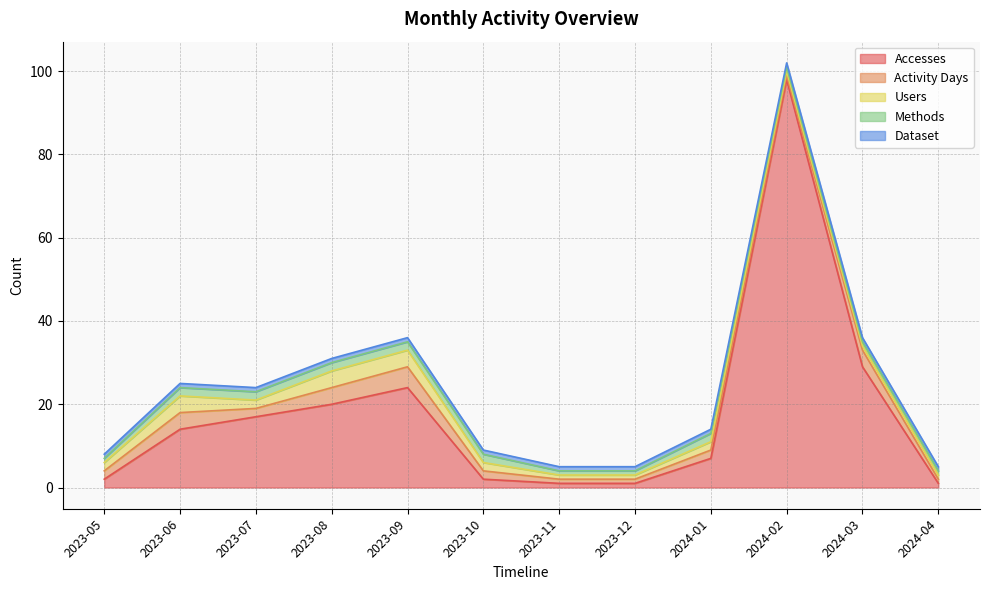

What is the total value across all series at 2023-06?

25